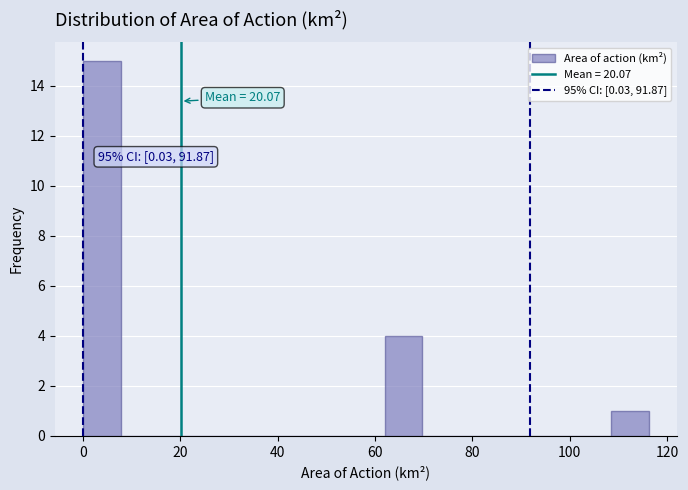

Read against the x-axis, roughly where is the centre of the tallest bar?

4